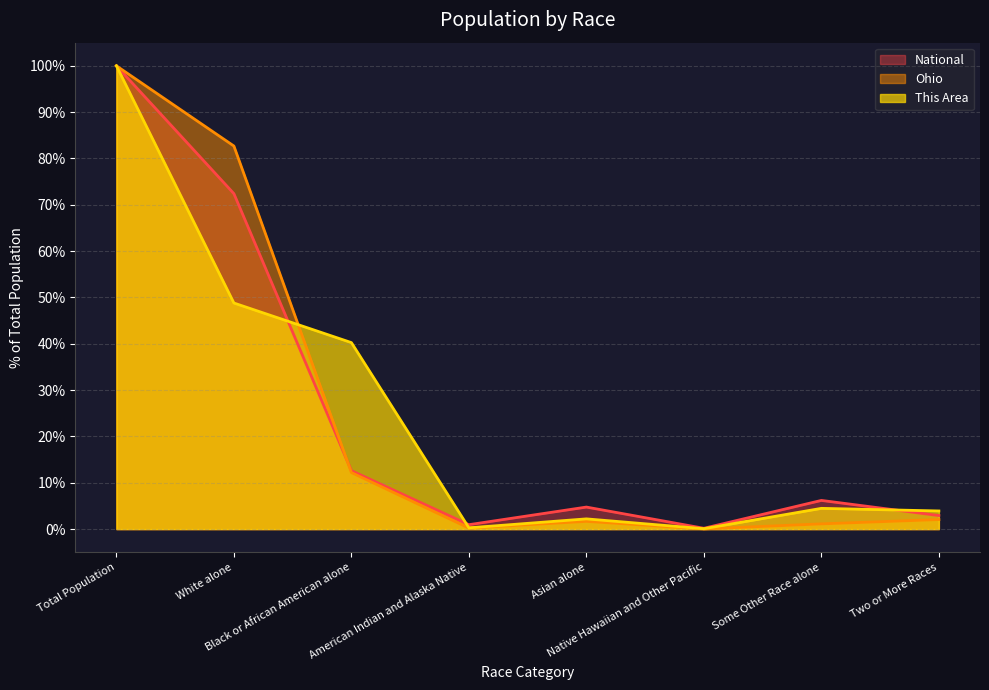

How many lines are shown in the chart?

3